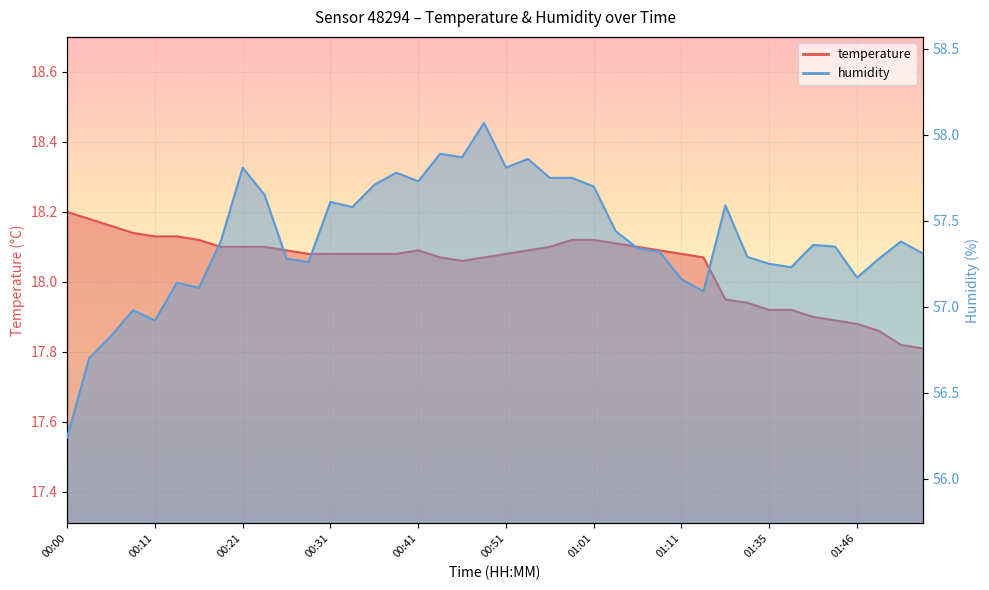

True or false: temperature and humidity intersect in this chart.

False